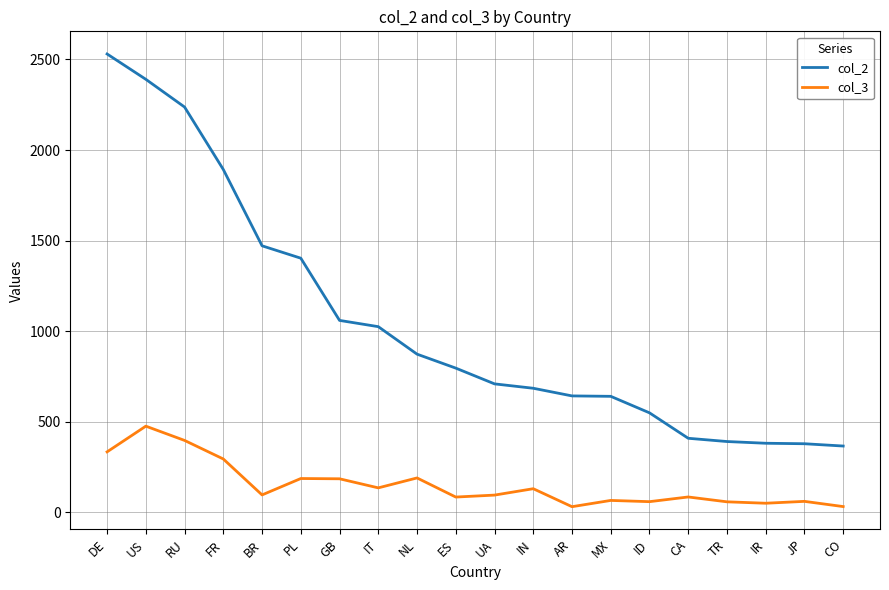

Where is the first local minimum for col_3?

BR